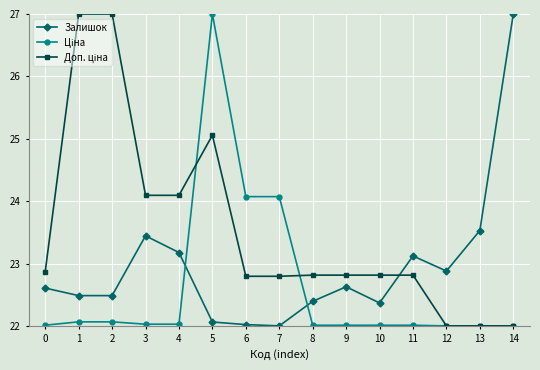

What is the spread (max minus min) of values at 5?

4.9